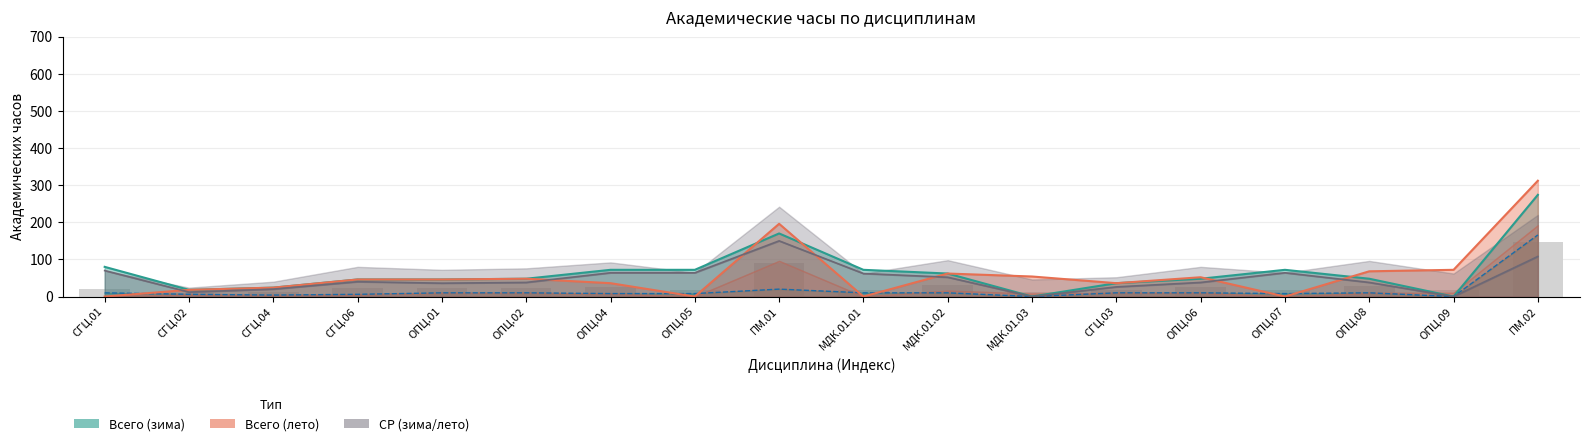

The Контакт. (зима) series shows 5.3 at ОПЦ.06. True or false?

False